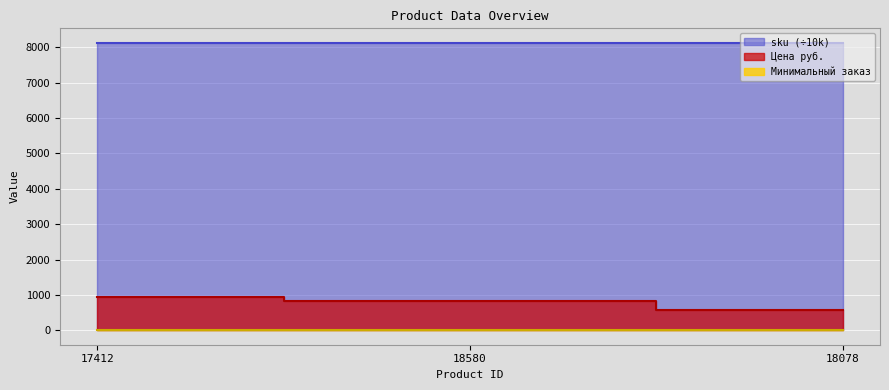

What is the sum of the sku values at 17412 and 18078?

16252.3